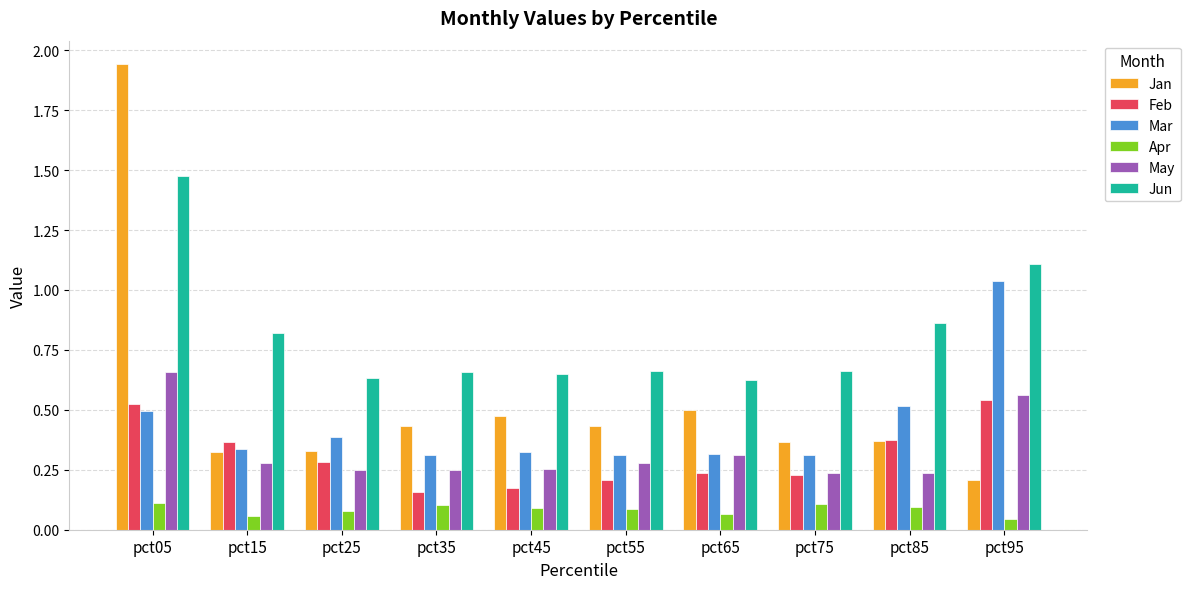

How many categories are shown in the chart?

10